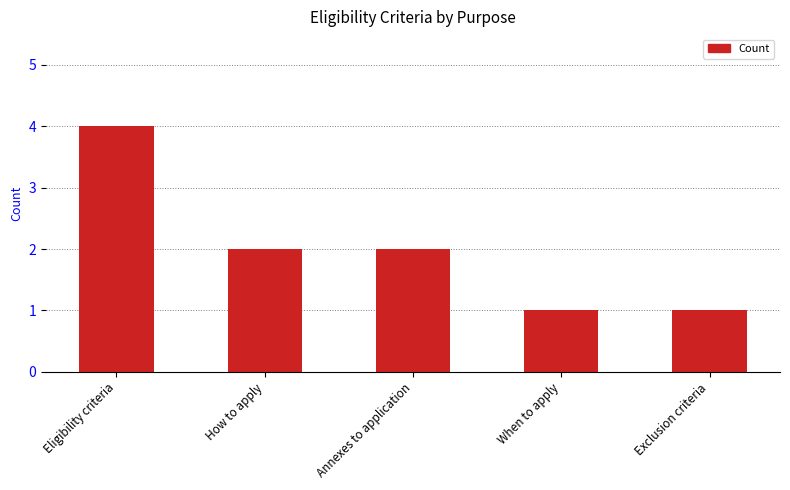

What is the approximate value at Eligibility criteria?

4